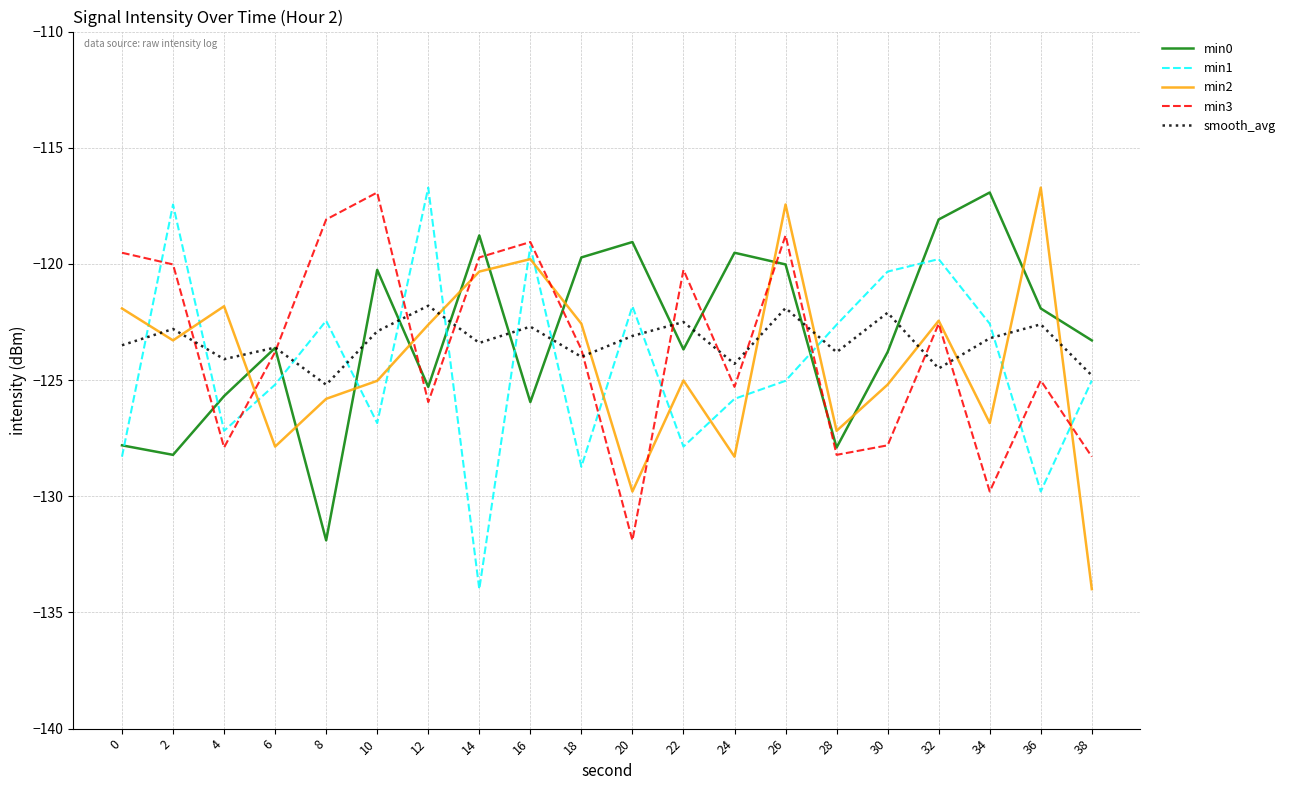

Where is the first local minimum for min0?

2